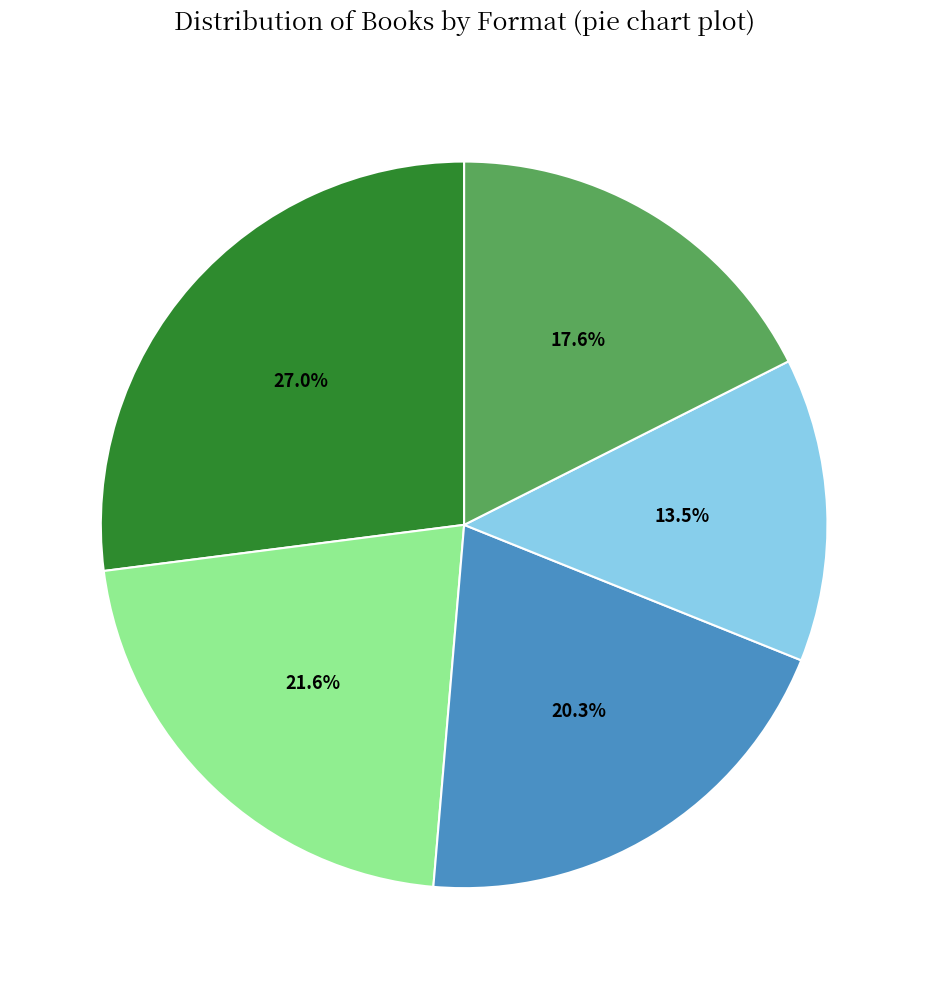

How many segments does this pie chart have?

5